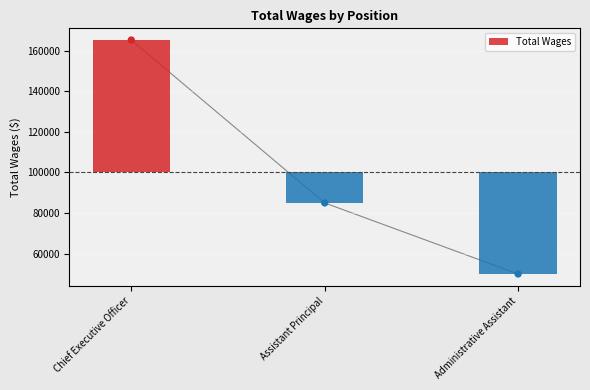

What is the ratio of the value at Chief Executive Officer to the value at Assistant Principal?

1.9